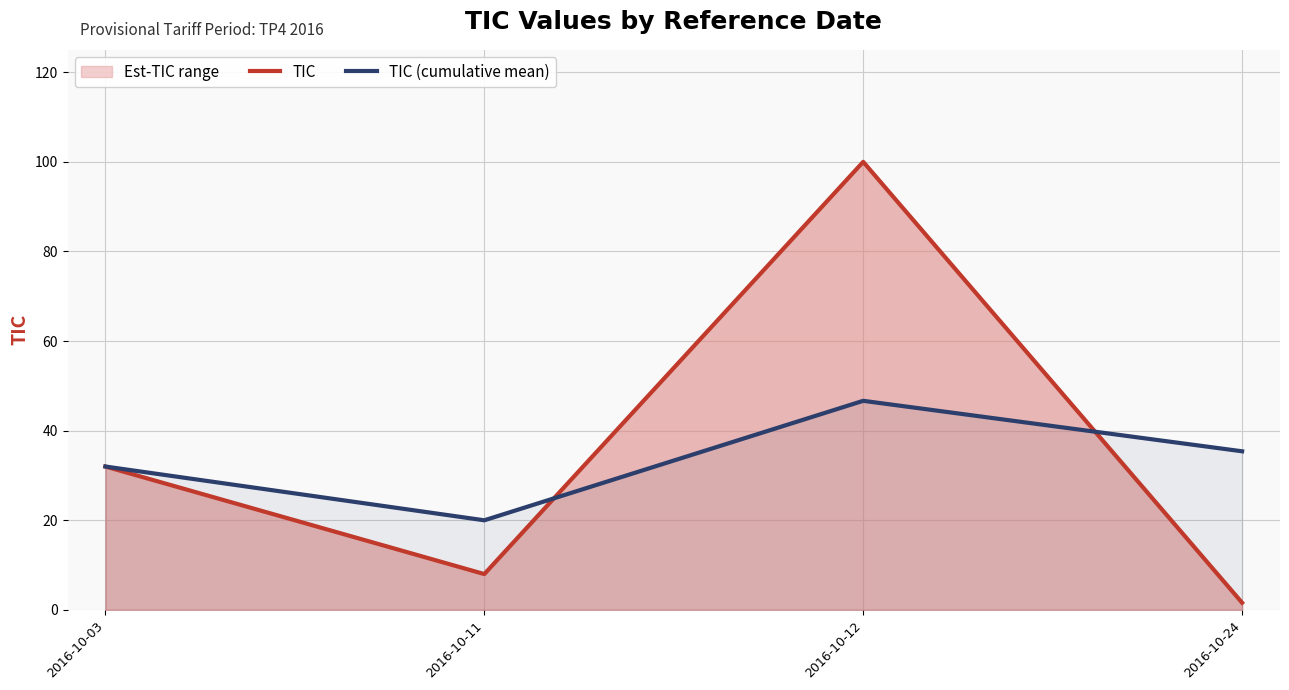

Which series has the largest total across all categories?

TIC